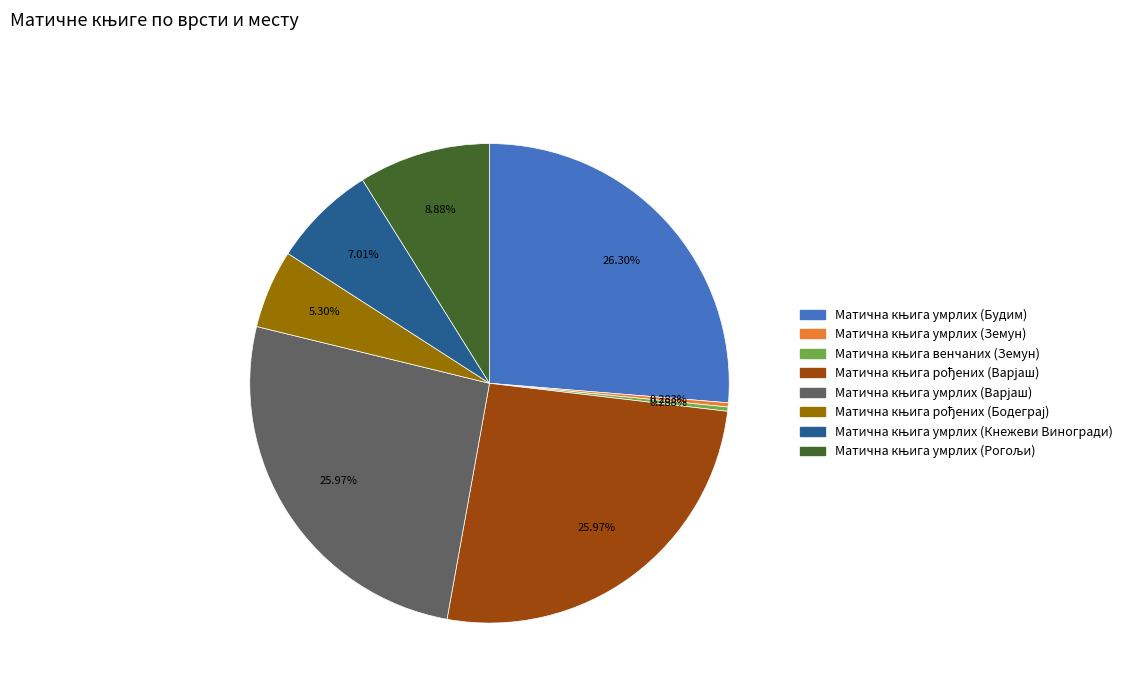

Is there a majority slice in this chart?

No